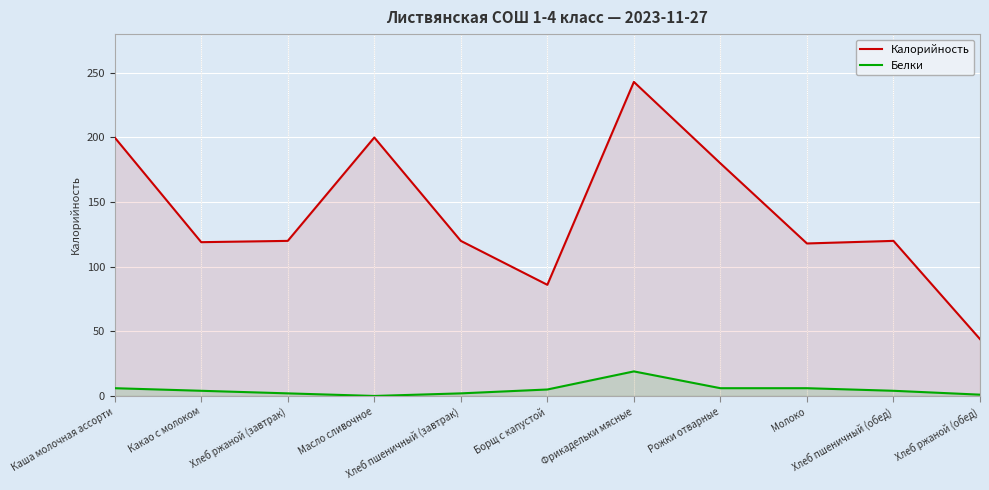

What is the difference between the second highest and second lowest values in the Белки series?

5